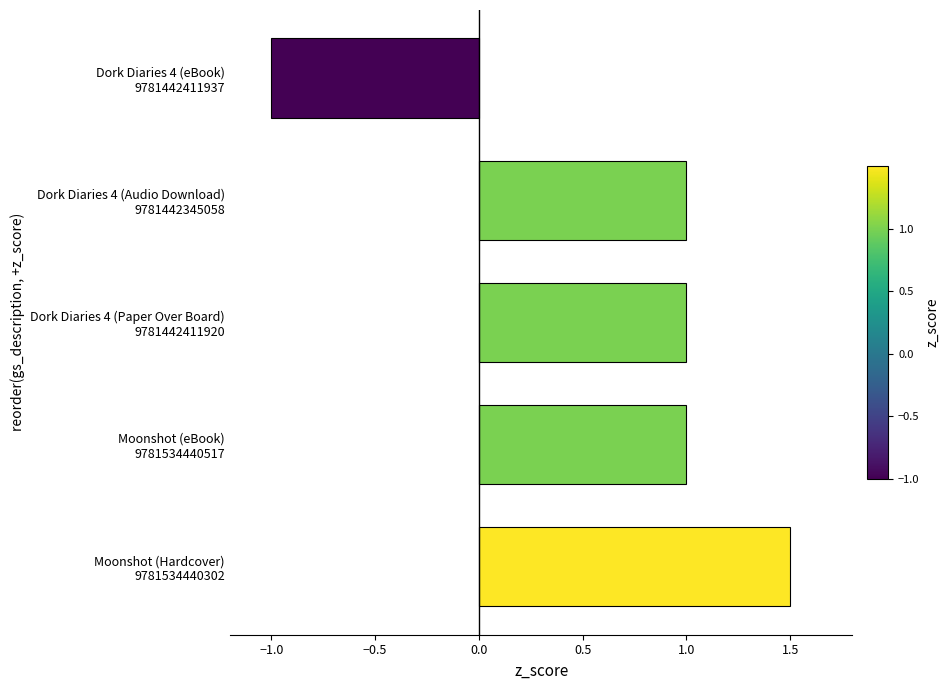

What is the maximum value shown in the chart?

1.5